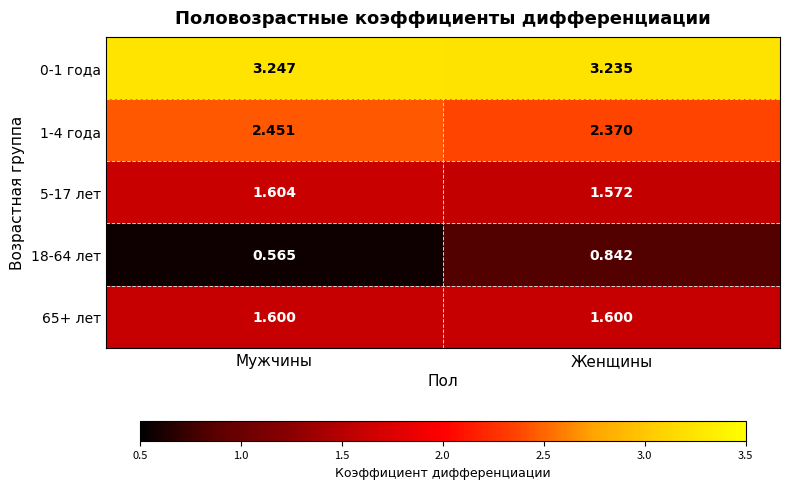

Is the value of 18-64 лет at Мужчины greater than the value of 1-4 года at Мужчины?

No